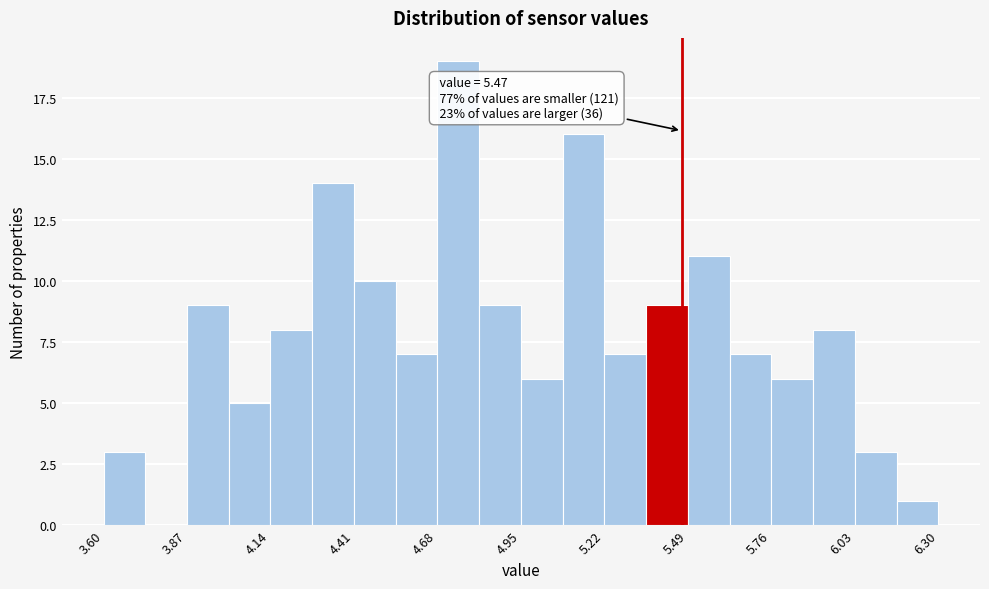

Around what value on the x-axis is the tallest bar? Give the approximate position of its centre, as read against the axis.

4.75